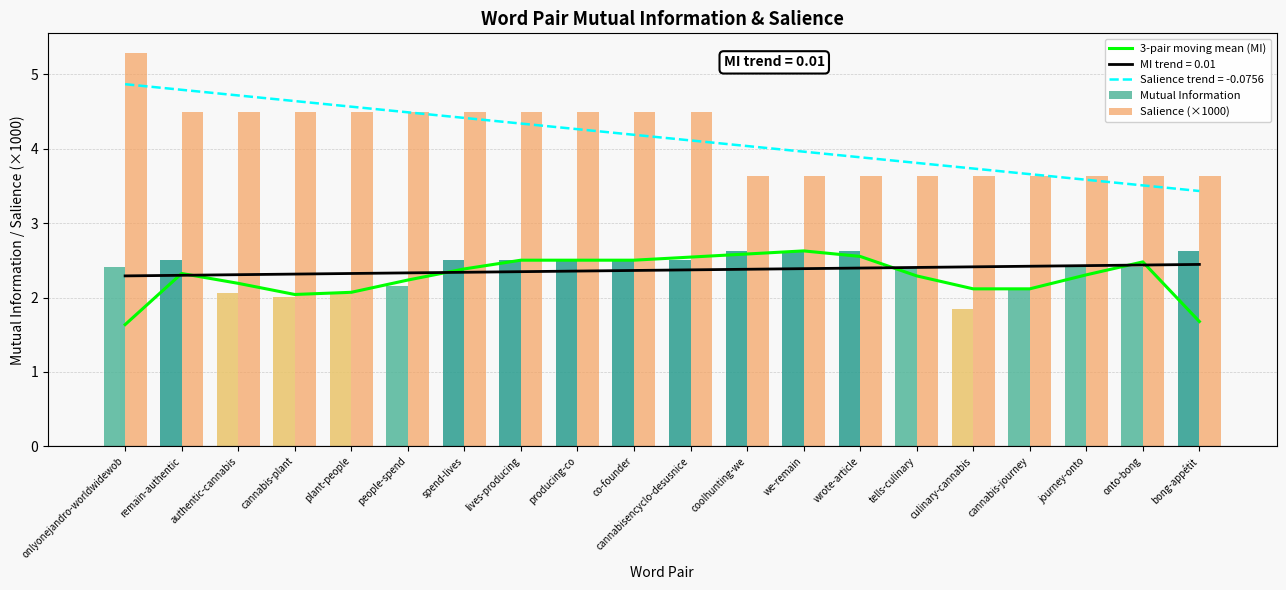

Reading left to right, list all the values displayed in this chart.

3-pair moving mean (MI): onlyonejandro-worldwidewob=1.6	remain-authentic=2.3	authentic-cannabis=2.2	cannabis-plant=2.0	plant-people=2.1	people-spend=2.2	spend-lives=2.4	lives-producing=2.5	producing-co=2.5	co-founder=2.5	cannabisencyclo-desusnice=2.5	coolhunting-we=2.6	we-remain=2.6	wrote-article=2.6	tells-culinary=2.3	culinary-cannabis=2.1	cannabis-journey=2.1	journey-onto=2.3	onto-bong=2.5	bong-appétit=1.7
Mutual Information: onlyonejandro-worldwidewob=2.4	remain-authentic=2.5	authentic-cannabis=2.1	cannabis-plant=2.0	plant-people=2.1	people-spend=2.2	spend-lives=2.5	lives-producing=2.5	producing-co=2.5	co-founder=2.5	cannabisencyclo-desusnice=2.5	coolhunting-we=2.6	we-remain=2.6	wrote-article=2.6	tells-culinary=2.4	culinary-cannabis=1.8	cannabis-journey=2.1	journey-onto=2.4	onto-bong=2.4	bong-appétit=2.6
Salience (×1000): onlyonejandro-worldwidewob=5.3	remain-authentic=4.5	authentic-cannabis=4.5	cannabis-plant=4.5	plant-people=4.5	people-spend=4.5	spend-lives=4.5	lives-producing=4.5	producing-co=4.5	co-founder=4.5	cannabisencyclo-desusnice=4.5	coolhunting-we=3.6	we-remain=3.6	wrote-article=3.6	tells-culinary=3.6	culinary-cannabis=3.6	cannabis-journey=3.6	journey-onto=3.6	onto-bong=3.6	bong-appétit=3.6